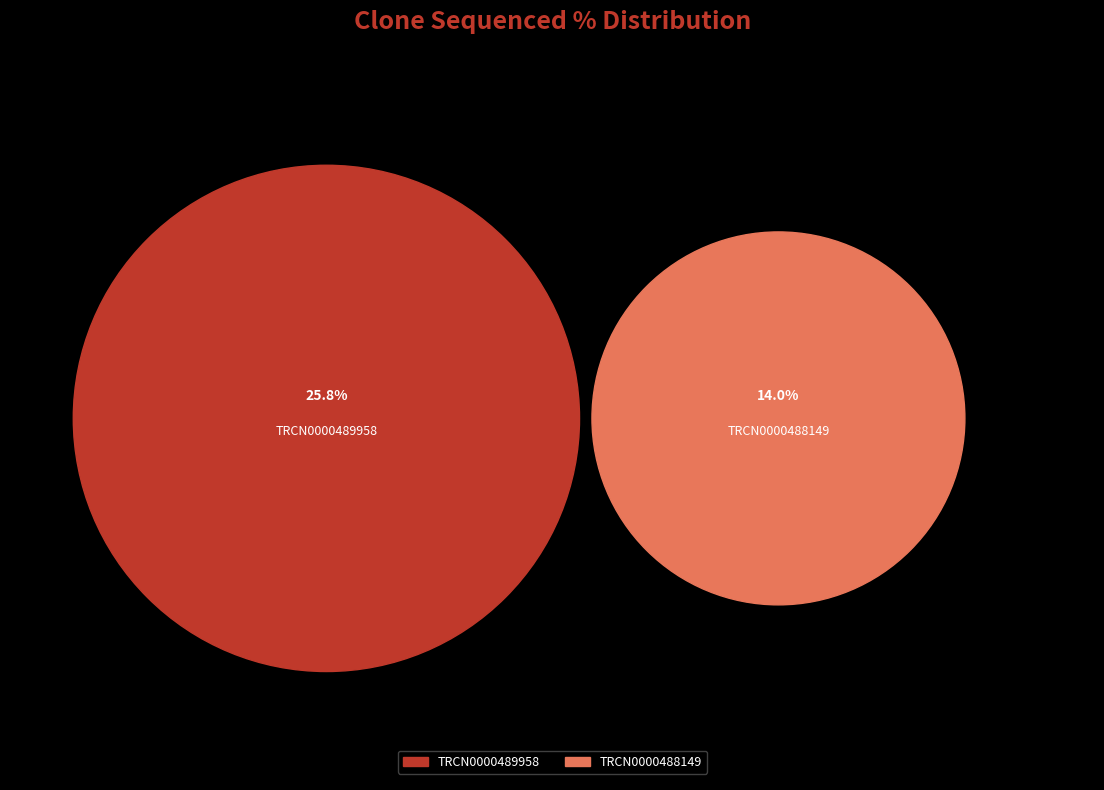

Is TRCN0000488149 the majority of the pie?

No